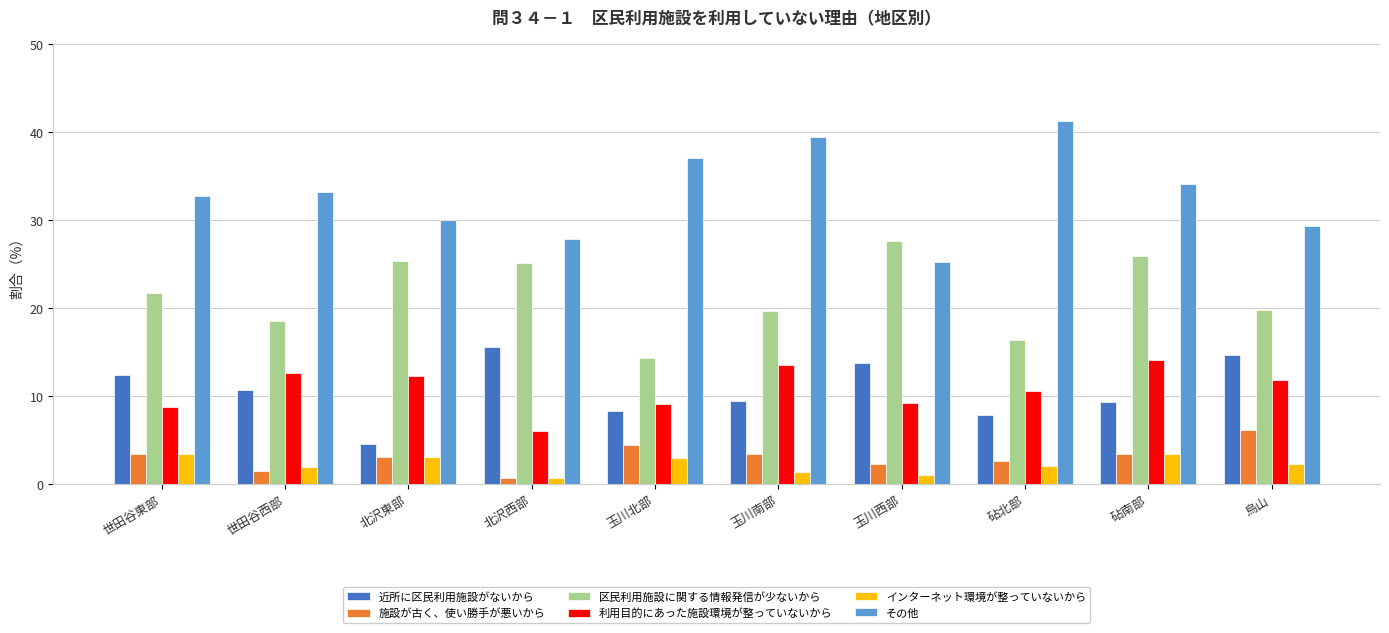

List the series in order of their peak value, lowest first.

インターネット環境が整っていないから, 施設が古く、使い勝手が悪いから, 利用目的にあった施設環境が整っていないから, 近所に区民利用施設がないから, 区民利用施設に関する情報発信が少ないから, その他